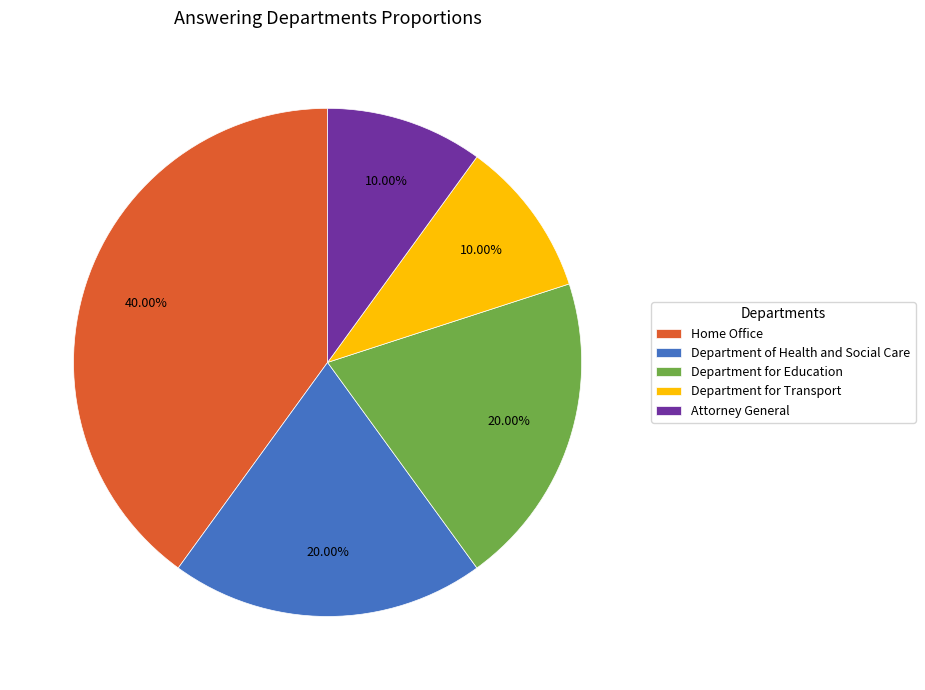

Is there any slice that represents more than half of the pie?

No